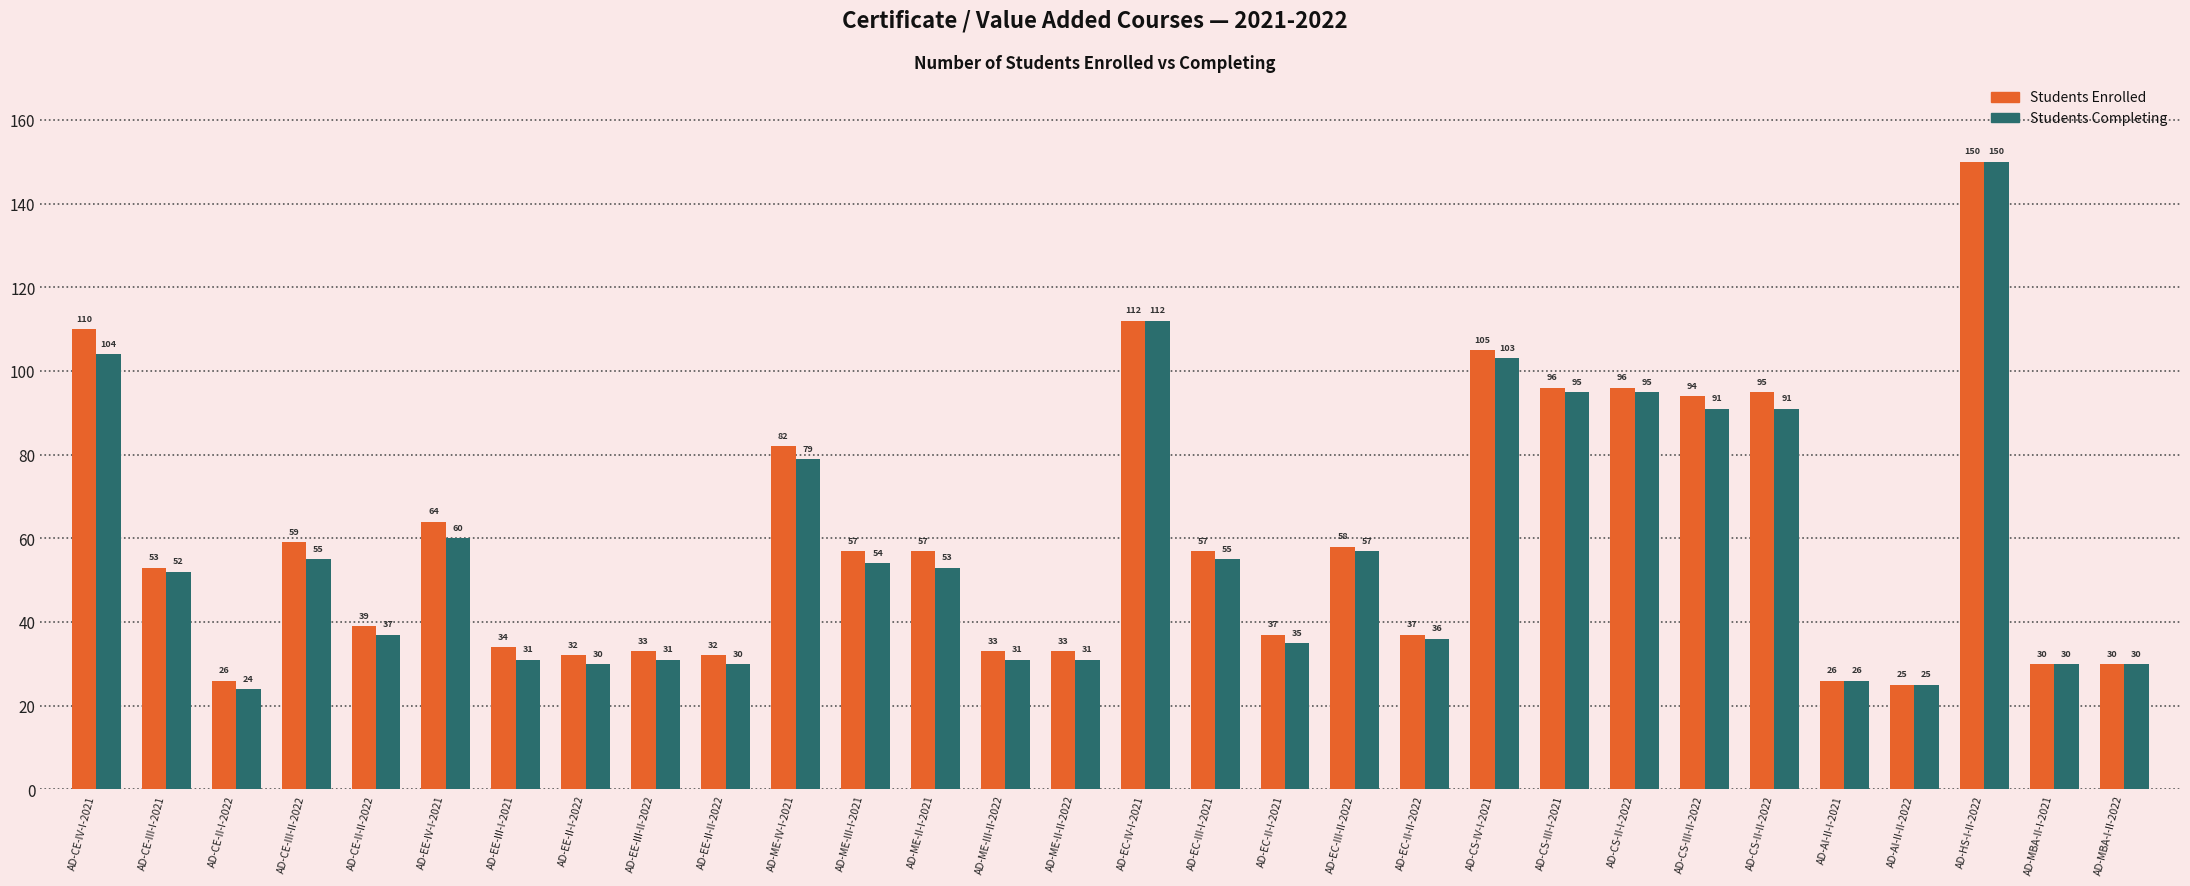

Rank the series at AD-CE-III-II-2022 from lowest to highest value.

Students Completing, Students Enrolled